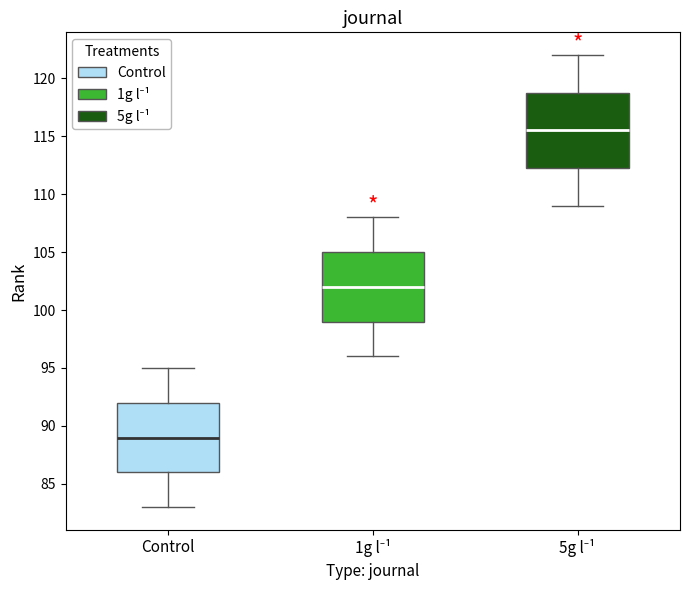

Which box is the tallest, from its lower edge to its upper edge?

5g l⁻¹